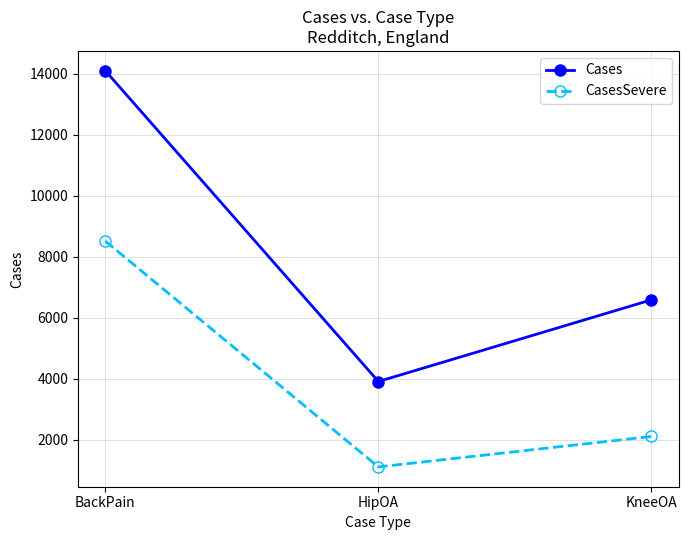

At which category does the chart reach its minimum across all series?

HipOA